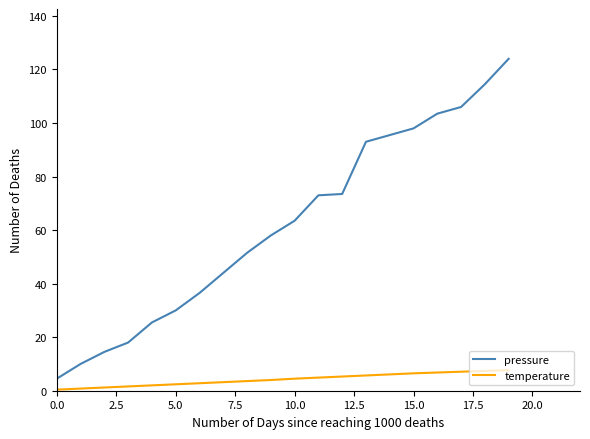

Which series has the largest total across all categories?

pressure